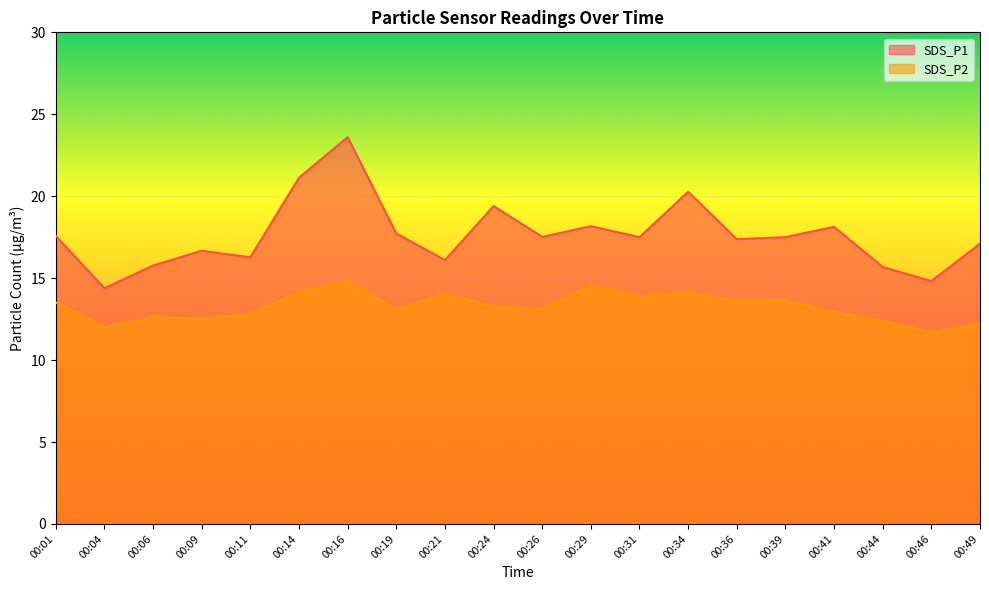

How many lines are shown in the chart?

2